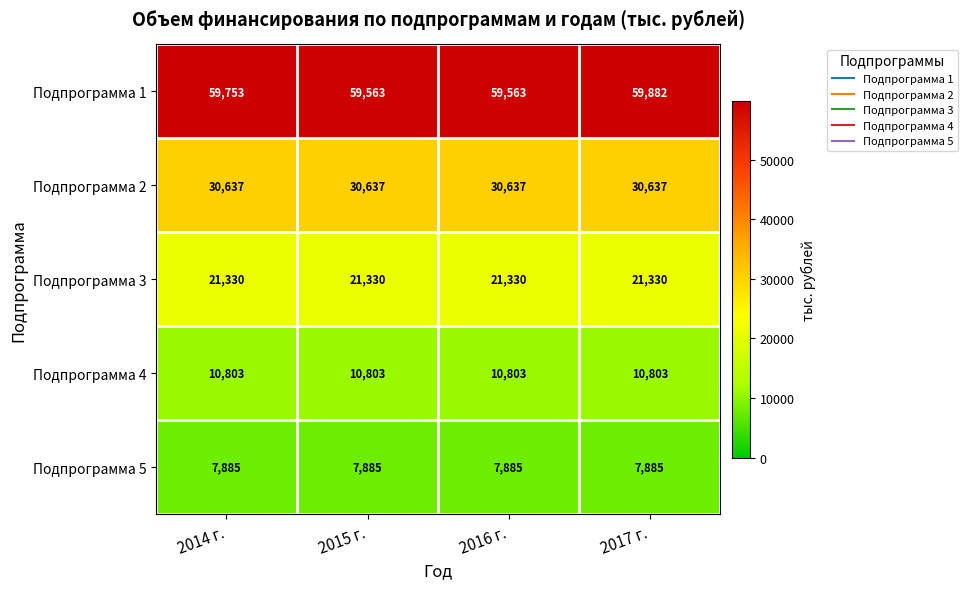

Which series has the largest range (max minus min)?

Подпрограмма 1